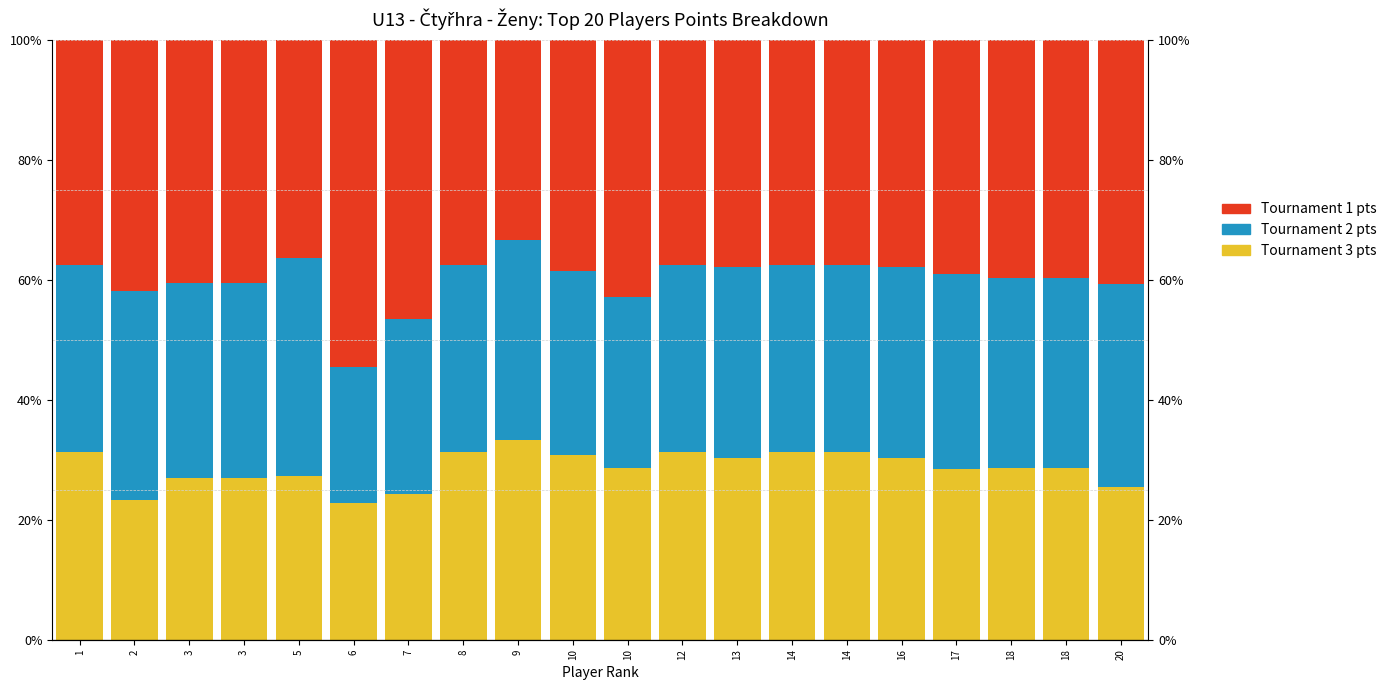

Count the number of categories in the chart.

20